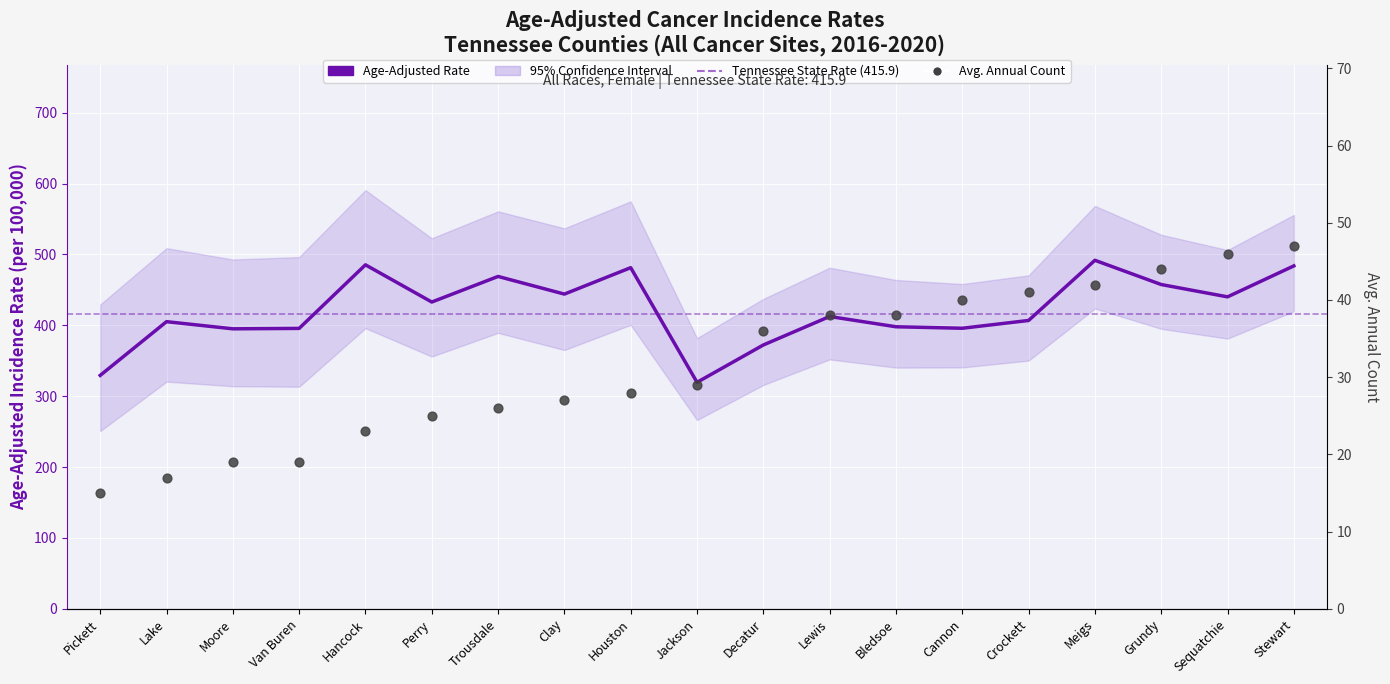

At how many categories does at least one series exceed 38?

19